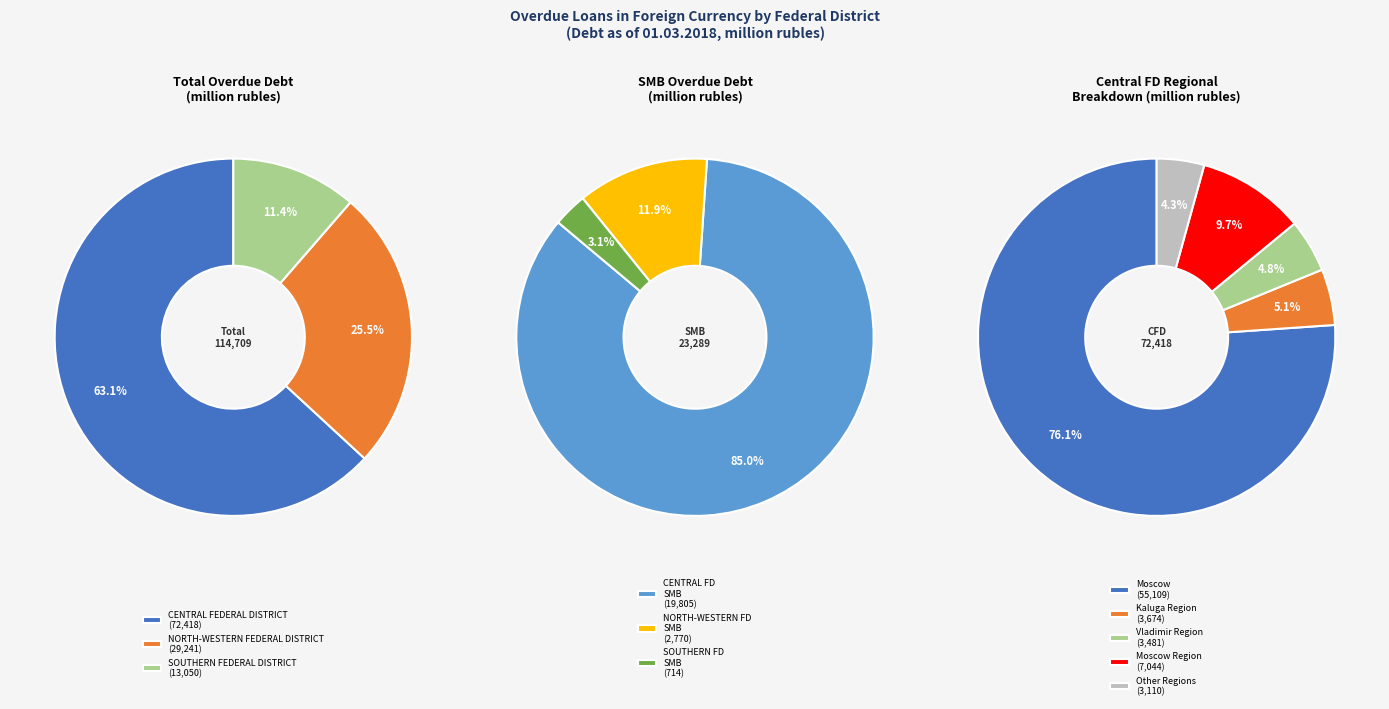

True or false: SOUTHERN FEDERAL DISTRICT accounts for 4% of the total.

False